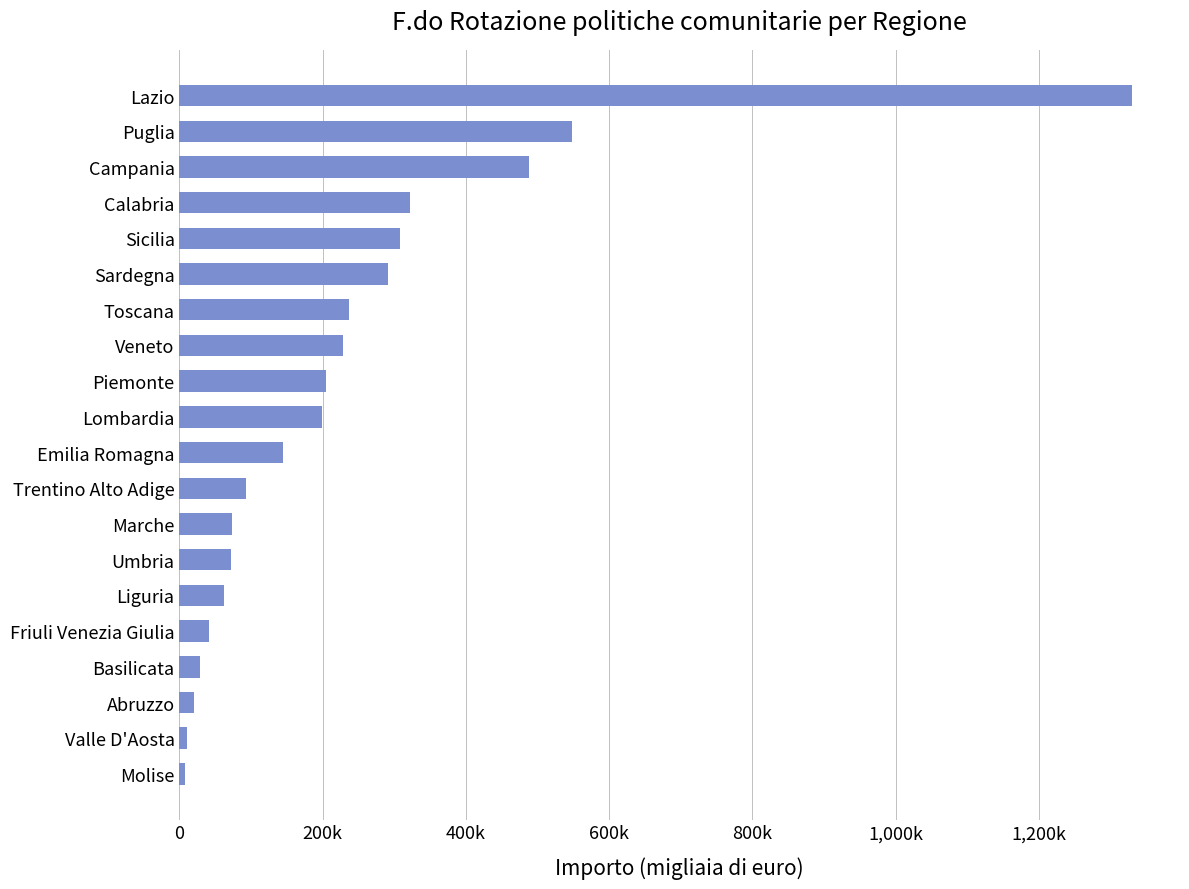

Are the bars horizontal?

Yes